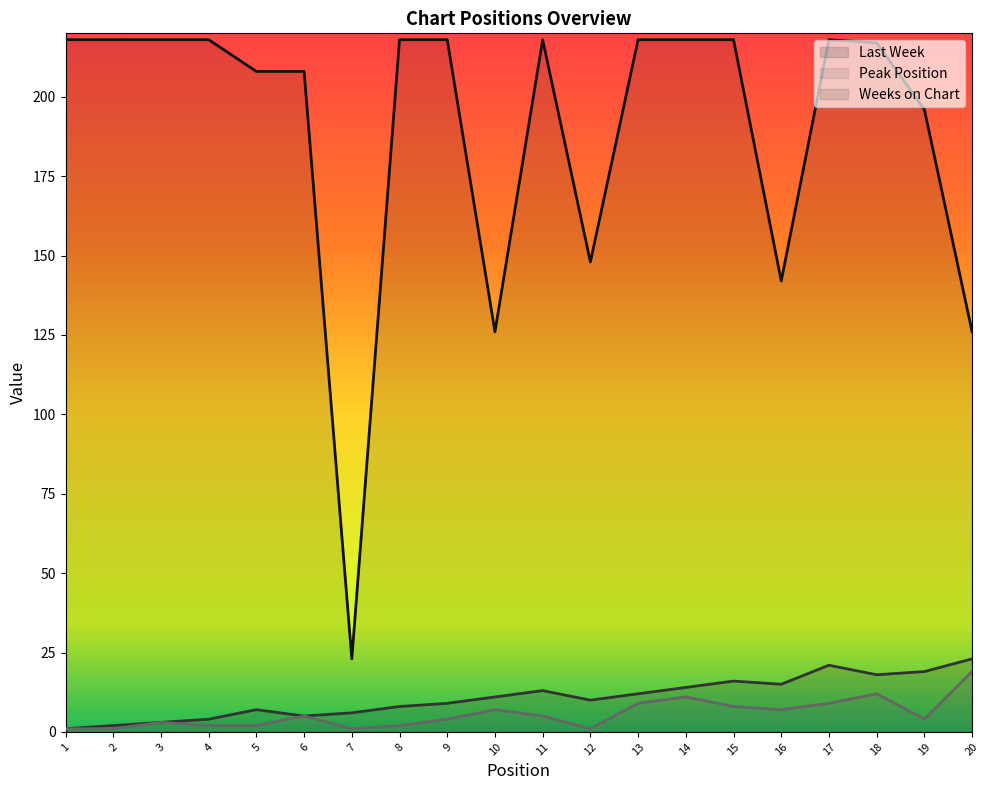

True or false: Weeks on Chart and Last Week intersect in this chart.

False